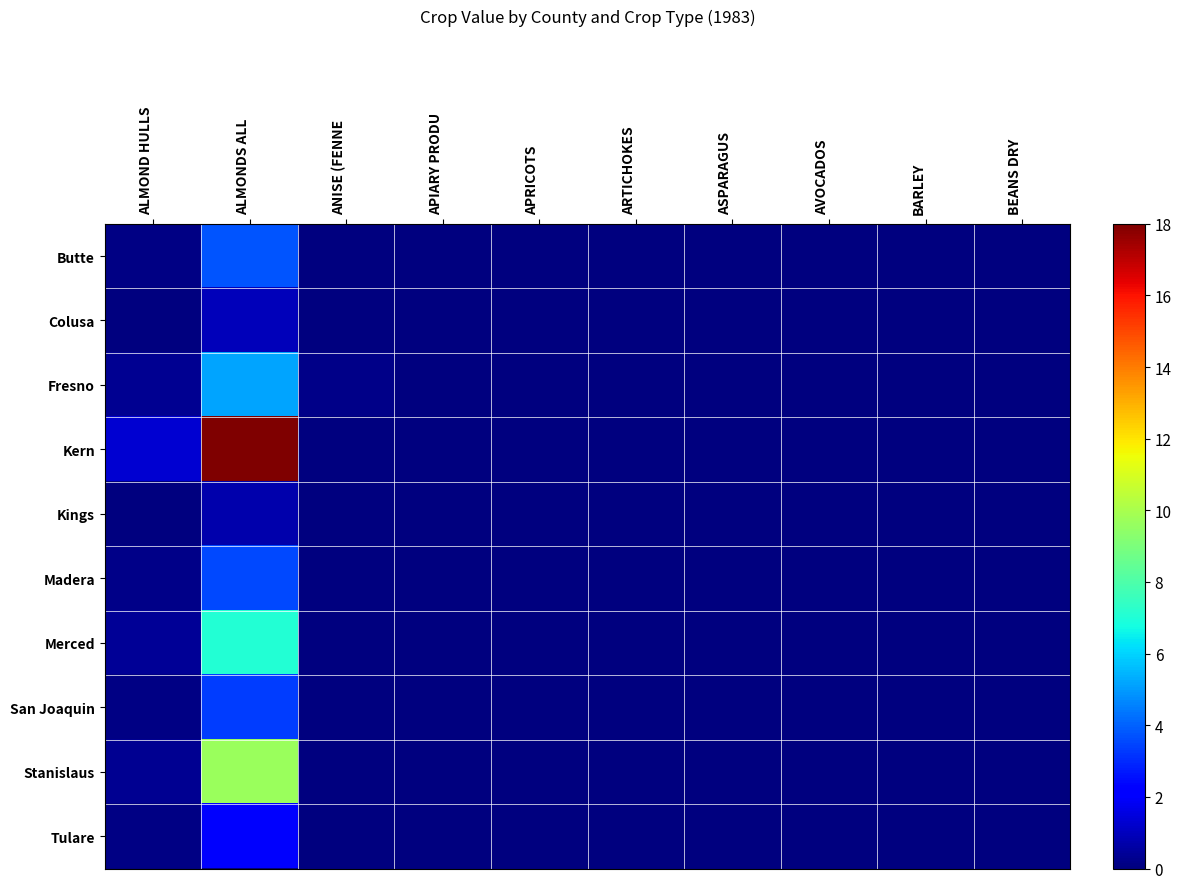

Reading left to right, extract all data points from this chart.

Butte: ALMOND HULLS=0.1	ALMONDS ALL=3.8	ANISE (FENNE=0.0	APIARY PRODU=0.0	APRICOTS=0.0	ARTICHOKES=0.0	ASPARAGUS=0.0	AVOCADOS=0.0	BARLEY=0.0	BEANS DRY=0.0
Colusa: ALMOND HULLS=0.0	ALMONDS ALL=1.0	ANISE (FENNE=0.0	APIARY PRODU=0.0	APRICOTS=0.0	ARTICHOKES=0.0	ASPARAGUS=0.0	AVOCADOS=0.0	BARLEY=0.0	BEANS DRY=0.0
Fresno: ALMOND HULLS=0.3	ALMONDS ALL=5.2	ANISE (FENNE=0.2	APIARY PRODU=0.0	APRICOTS=0.0	ARTICHOKES=0.0	ASPARAGUS=0.0	AVOCADOS=0.0	BARLEY=0.0	BEANS DRY=0.0
Kern: ALMOND HULLS=1.3	ALMONDS ALL=18.0	ANISE (FENNE=0.0	APIARY PRODU=0.0	APRICOTS=0.0	ARTICHOKES=0.0	ASPARAGUS=0.0	AVOCADOS=0.0	BARLEY=0.0	BEANS DRY=0.0
Kings: ALMOND HULLS=0.0	ALMONDS ALL=0.8	ANISE (FENNE=0.0	APIARY PRODU=0.0	APRICOTS=0.0	ARTICHOKES=0.0	ASPARAGUS=0.0	AVOCADOS=0.0	BARLEY=0.0	BEANS DRY=0.0
Madera: ALMOND HULLS=0.2	ALMONDS ALL=3.6	ANISE (FENNE=0.0	APIARY PRODU=0.0	APRICOTS=0.0	ARTICHOKES=0.0	ASPARAGUS=0.0	AVOCADOS=0.0	BARLEY=0.0	BEANS DRY=0.0
Merced: ALMOND HULLS=0.4	ALMONDS ALL=7.1	ANISE (FENNE=0.0	APIARY PRODU=0.0	APRICOTS=0.0	ARTICHOKES=0.0	ASPARAGUS=0.0	AVOCADOS=0.0	BARLEY=0.0	BEANS DRY=0.0
San Joaquin: ALMOND HULLS=0.1	ALMONDS ALL=3.3	ANISE (FENNE=0.0	APIARY PRODU=0.0	APRICOTS=0.0	ARTICHOKES=0.0	ASPARAGUS=0.0	AVOCADOS=0.0	BARLEY=0.0	BEANS DRY=0.0
Stanislaus: ALMOND HULLS=0.3	ALMONDS ALL=9.6	ANISE (FENNE=0.0	APIARY PRODU=0.0	APRICOTS=0.0	ARTICHOKES=0.0	ASPARAGUS=0.0	AVOCADOS=0.0	BARLEY=0.0	BEANS DRY=0.0
Tulare: ALMOND HULLS=0.1	ALMONDS ALL=2.0	ANISE (FENNE=0.0	APIARY PRODU=0.0	APRICOTS=0.0	ARTICHOKES=0.0	ASPARAGUS=0.0	AVOCADOS=0.0	BARLEY=0.0	BEANS DRY=0.0